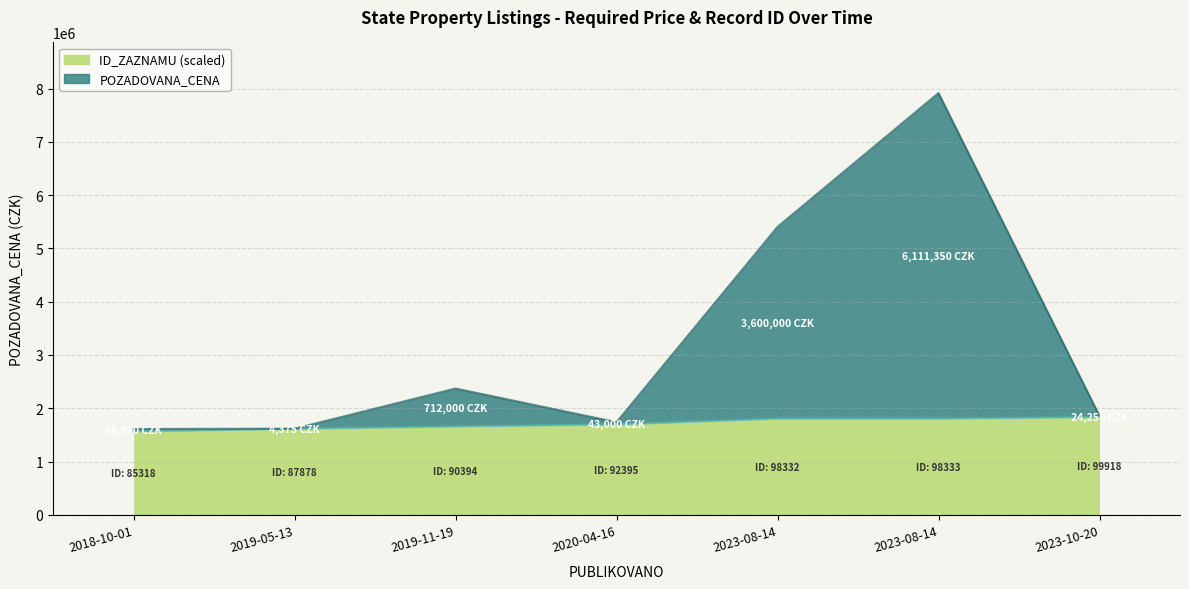

At which category is the sum across all series the highest?

2023-08-14